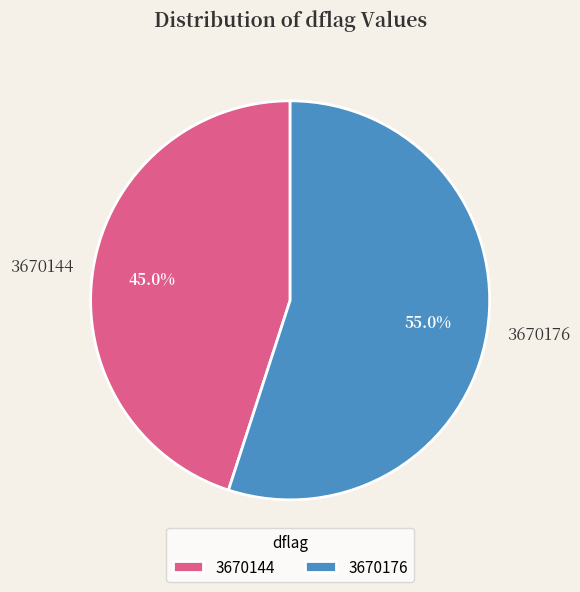

Between 3670144 and 3670176, which is larger?

3670176